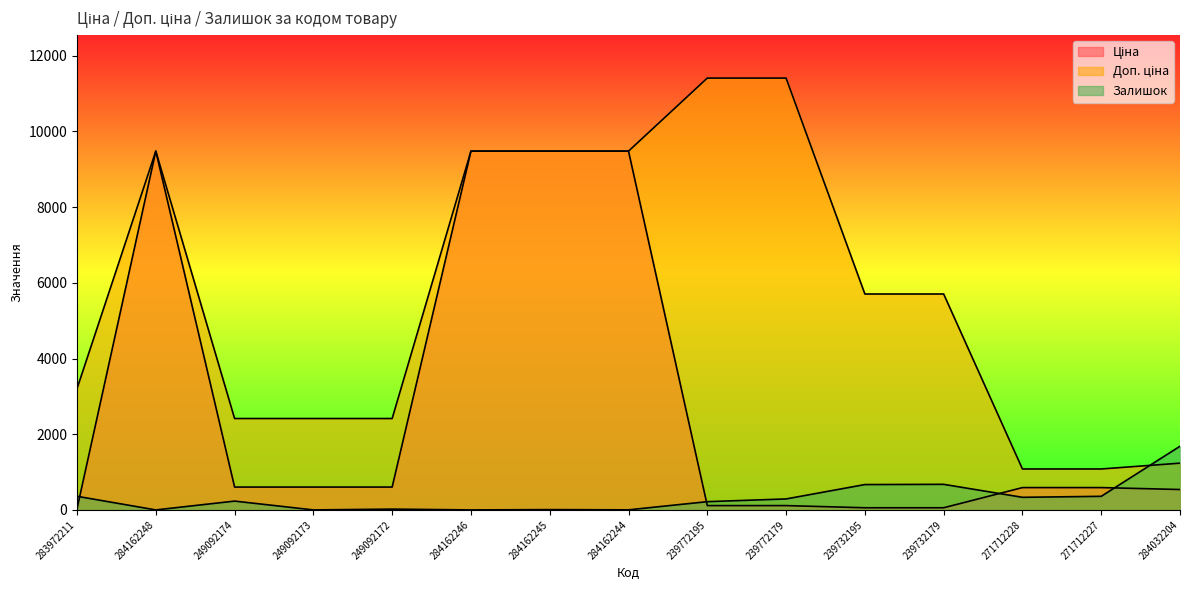

The value of Залишок at 284162244 is 2.0. True or false?

True